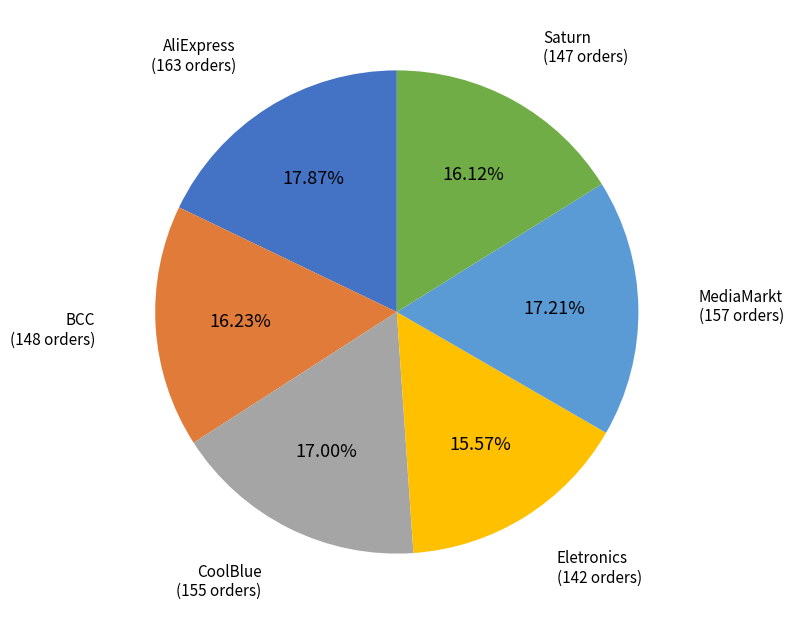

Is there any slice that represents more than half of the pie?

No